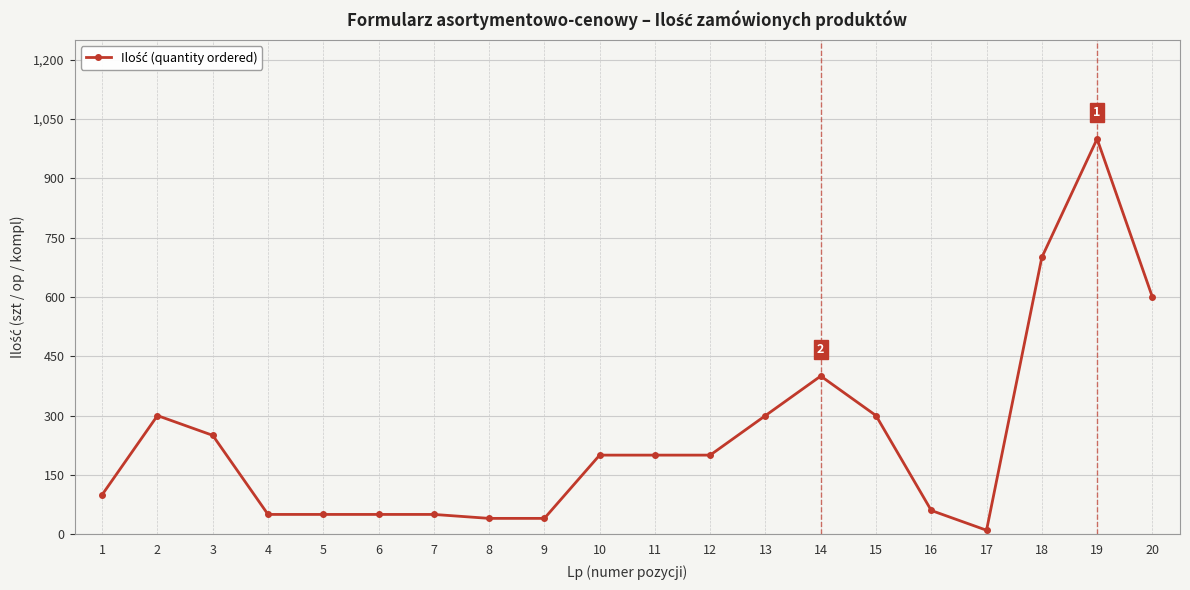

The value at 3 is 68. True or false?

False